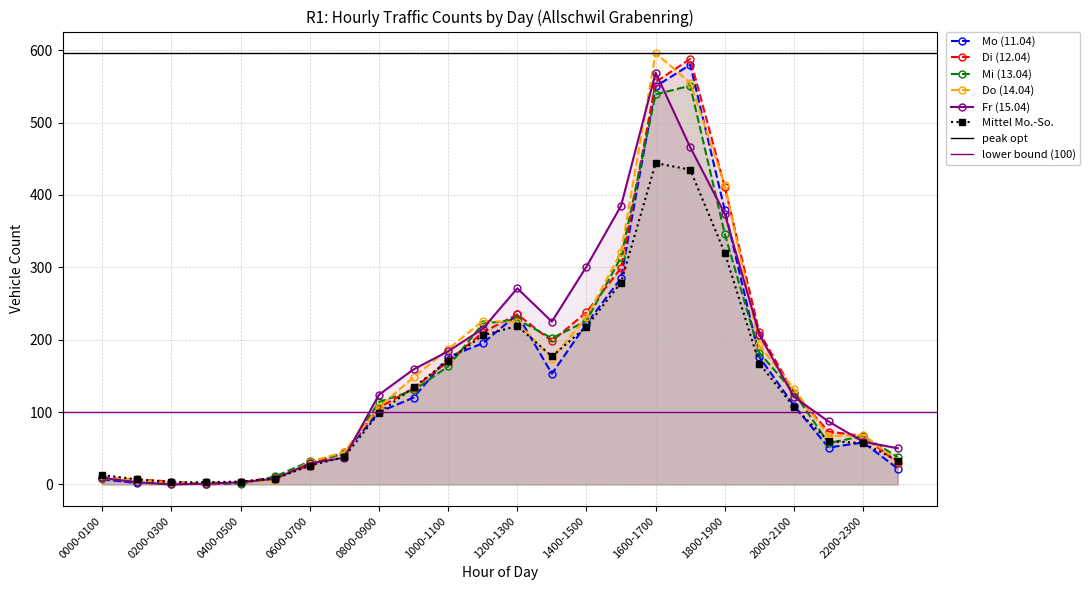

Which series changed the most between 1200-1300 and 1900-2000?

Fr (15.04)